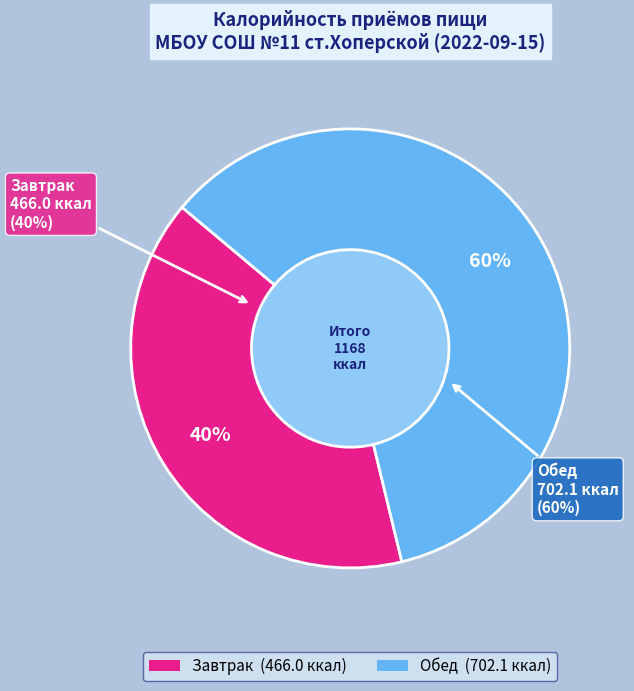

What percentage do Обед and Завтрак together represent?

100.0%